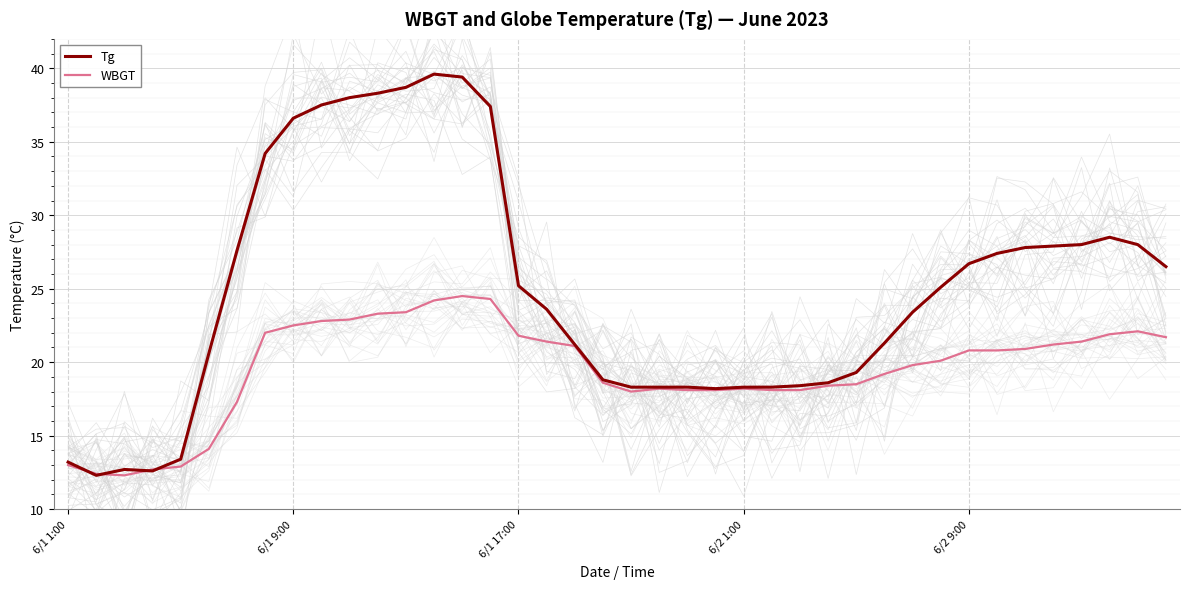

How many categories are shown in the chart?

40